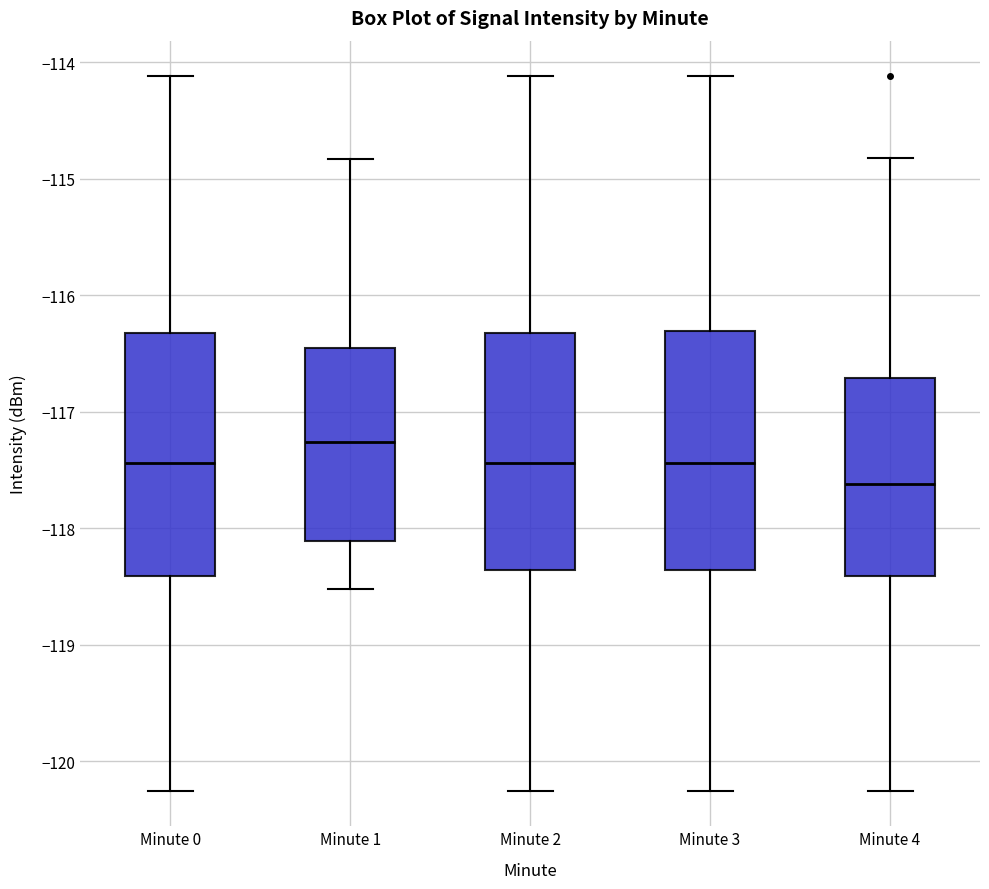

Reading left to right, read every box against the y-axis: the position of its median line, the range the box covers, and the ends of its whiskers. The values are not printed on the chart, so give them approximately, as read against the axis.

Minute 0: median -117.4, box -118.4 to -116.3, whiskers -120.2 to -114.1
Minute 1: median -117.3, box -118.1 to -116.5, whiskers -118.5 to -114.8
Minute 2: median -117.4, box -118.4 to -116.3, whiskers -120.2 to -114.1
Minute 3: median -117.4, box -118.4 to -116.3, whiskers -120.2 to -114.1
Minute 4: median -117.6, box -118.4 to -116.7, whiskers -120.2 to -114.8